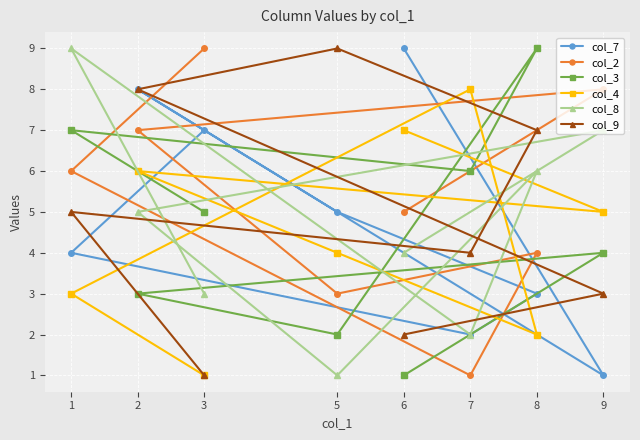

Rank the categories by col_2 value from lowest to highest.

7, 5, 8, 6, 1, 2, 9, 3